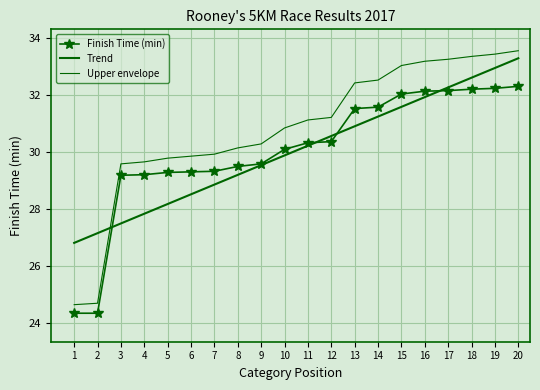

What is the total value across all series at 12?

92.2